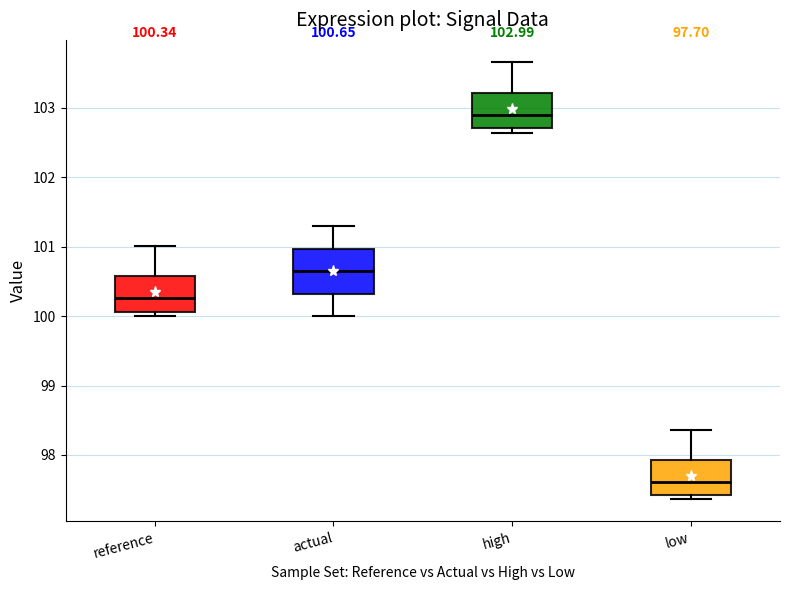

Which box's median line is the highest?

high